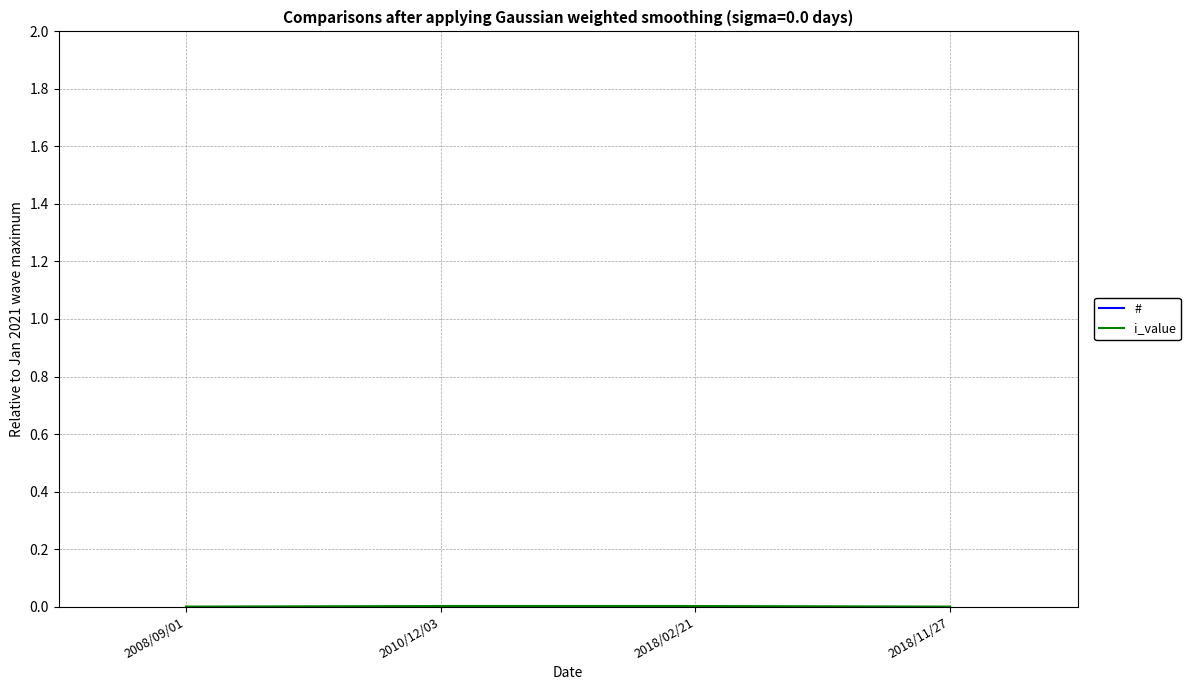

What is the lowest value of the # series?

95.0